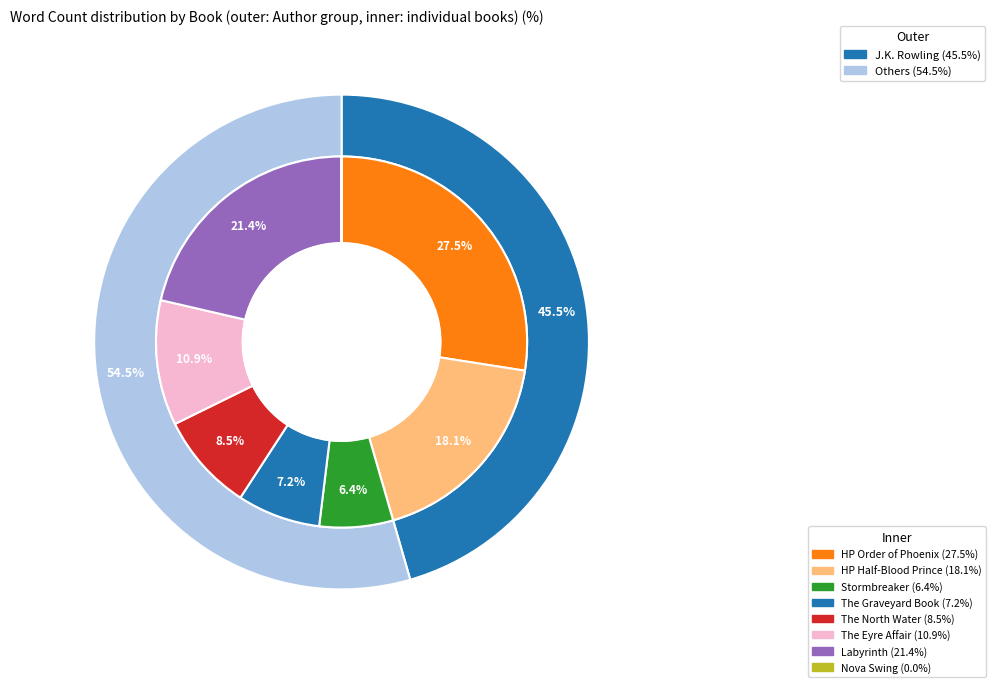

Which category has the biggest portion of the pie?

Harry Potter and the Order of the Phoenix